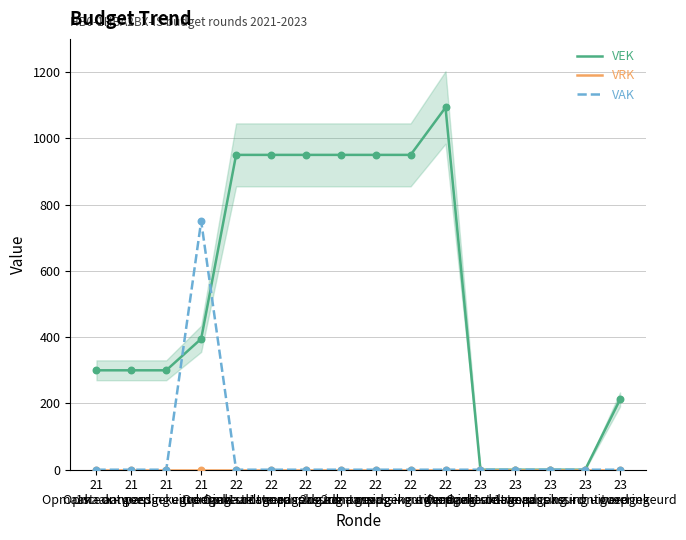

At which category is the sum across all series the highest?

21
uitvoering